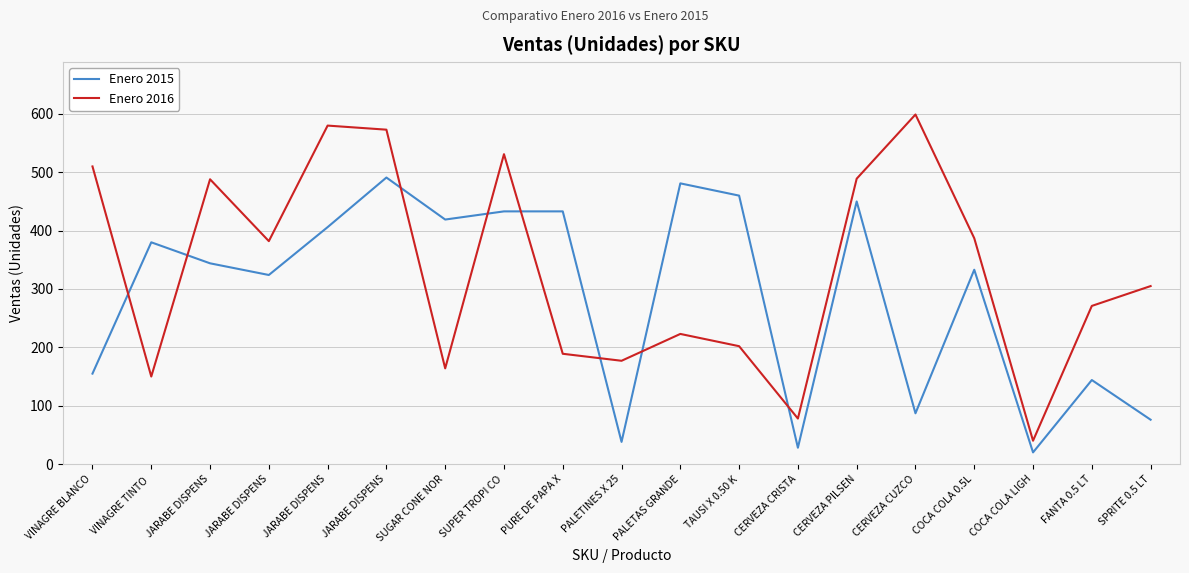

What is the difference between the maximum and second lowest values in the Enero 2016 series?

521